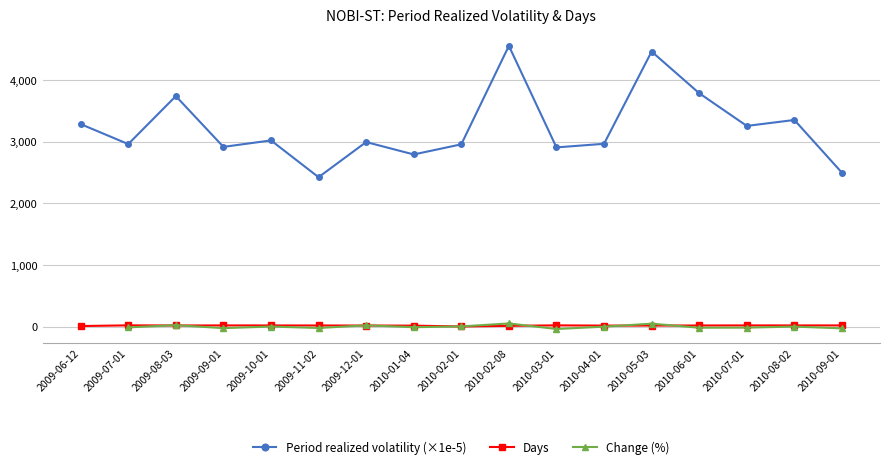

The value of Period realized volatility (×1e-5) at 2010-07-01 is 5596.5. True or false?

False